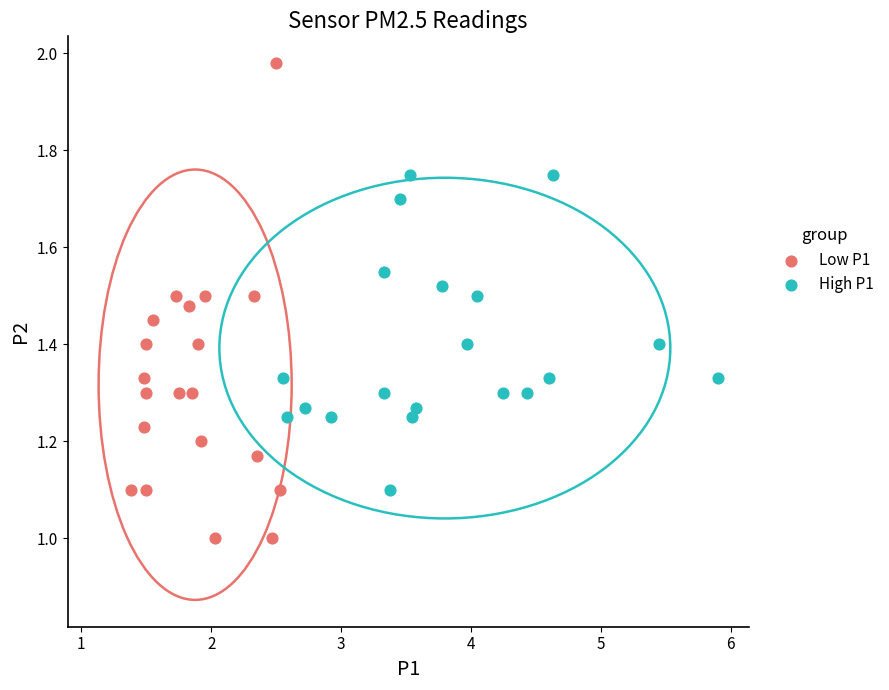

Which series has the largest Y range (max minus min)?

Low P1